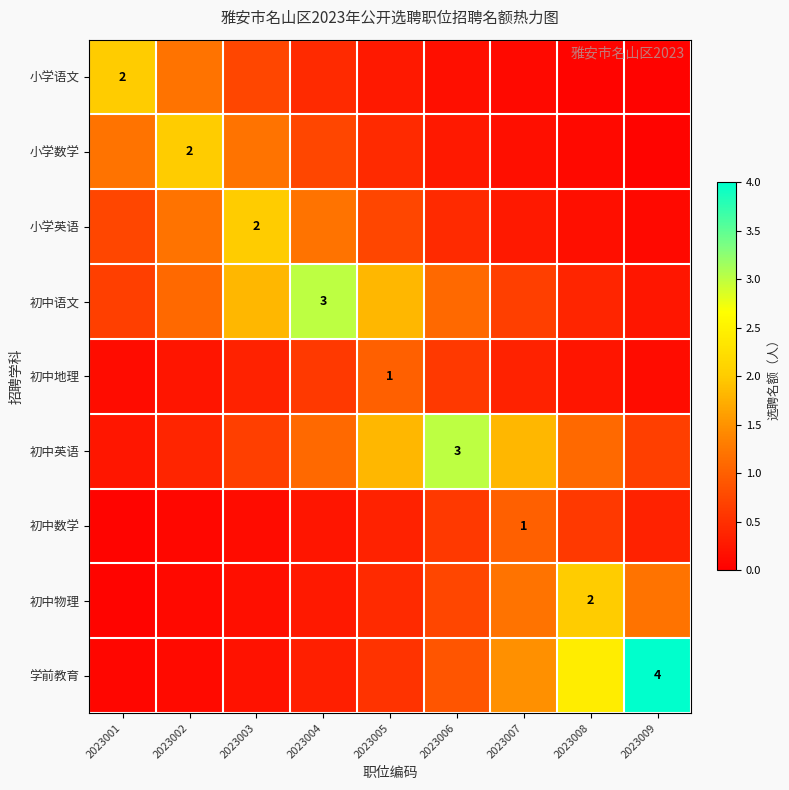

At which label does 小学语文 reach its peak?

2023001